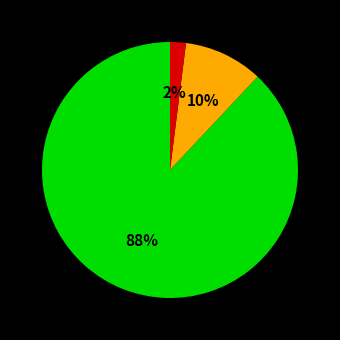

To the nearest percent, what is the average slice percentage?

33%